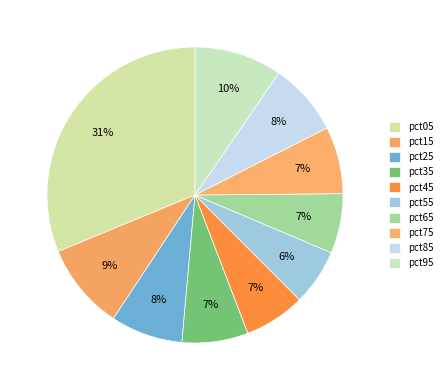

Rank the categories by value from lowest to highest.

pct55, pct65, pct45, pct35, pct75, pct25, pct85, pct15, pct95, pct05